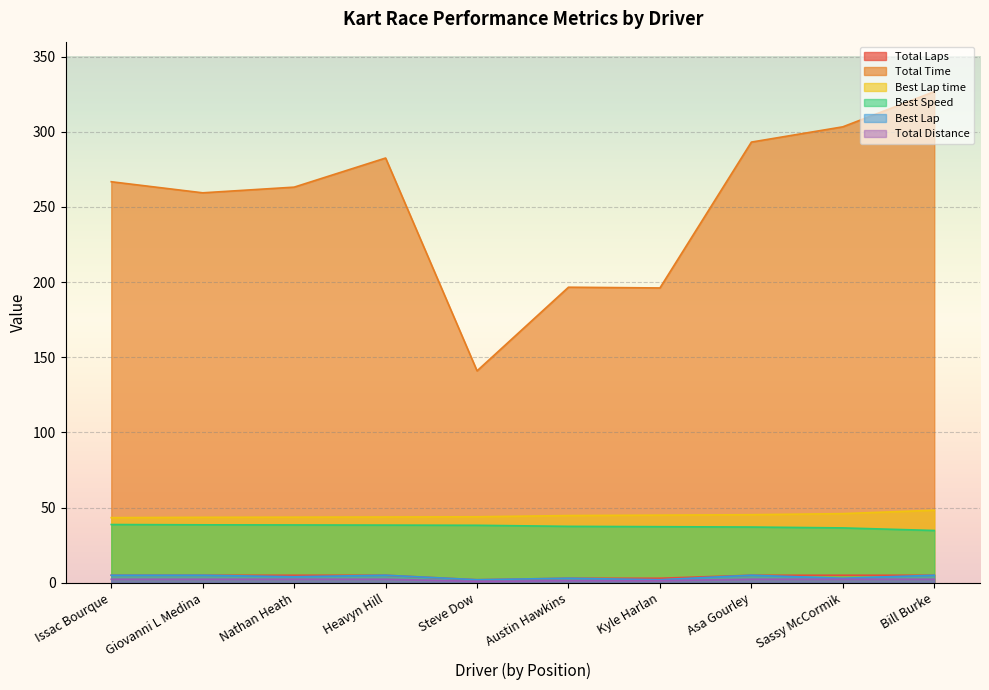

At which label does Best Lap time reach its peak?

Bill Burke